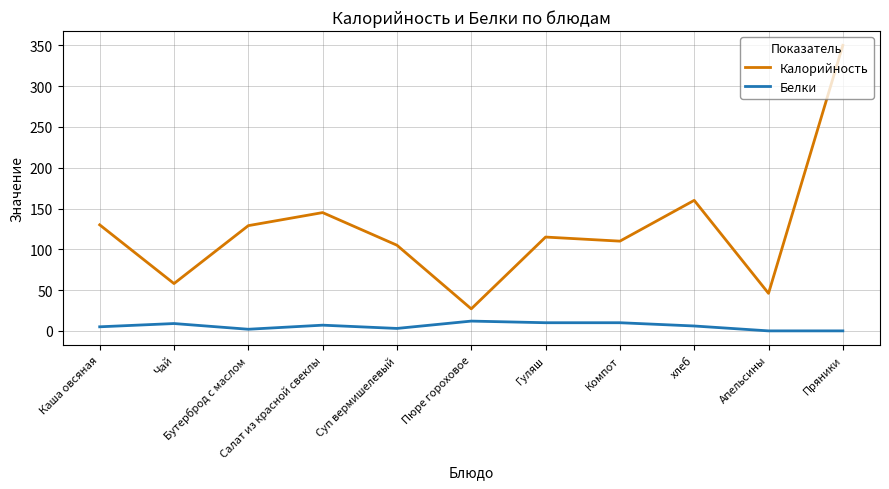

What is the lowest value of the Калорийность series?

27